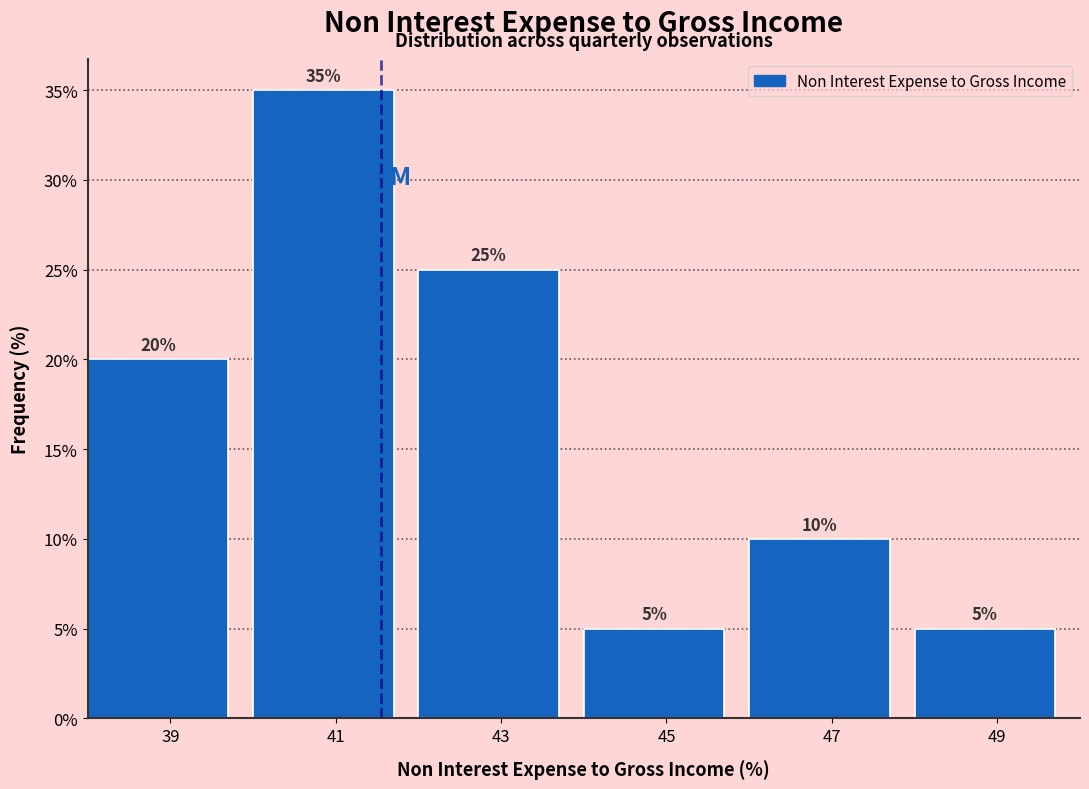

Reading left to right, list every bar in this chart as the range it spans on the x-axis followed by its height.

38 to 40: 20
40 to 42: 35
42 to 44: 25
44 to 46: 5
46 to 48: 10
48 to 50: 5